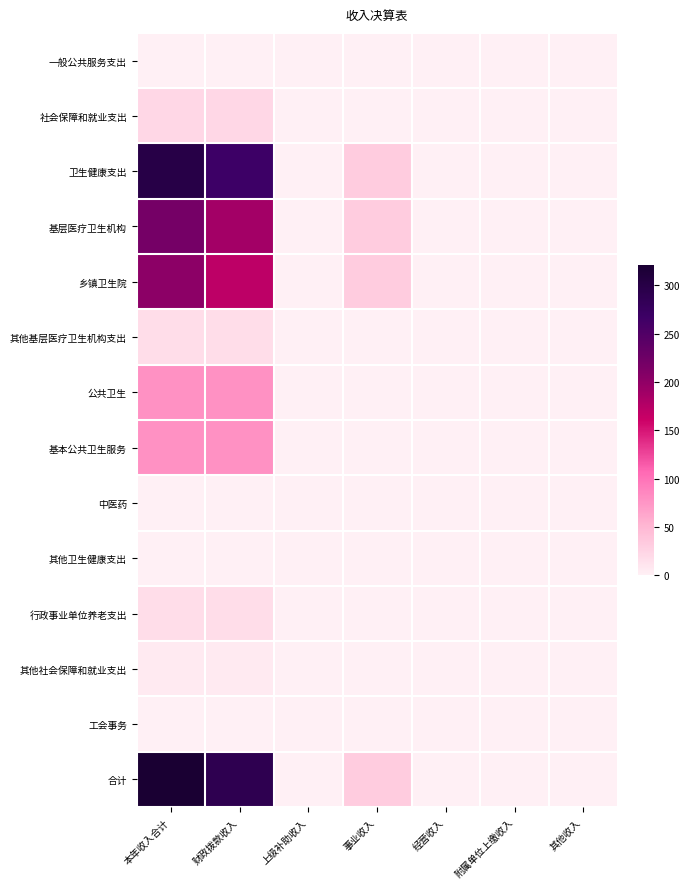

At which category is the sum across all series the highest?

本年收入合计